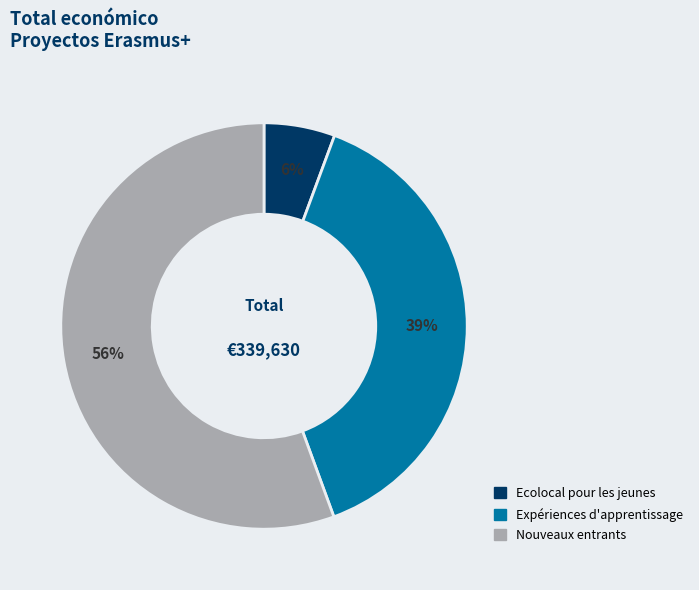

Is it true that Expériences d'apprentissage is 31% of the pie?

False